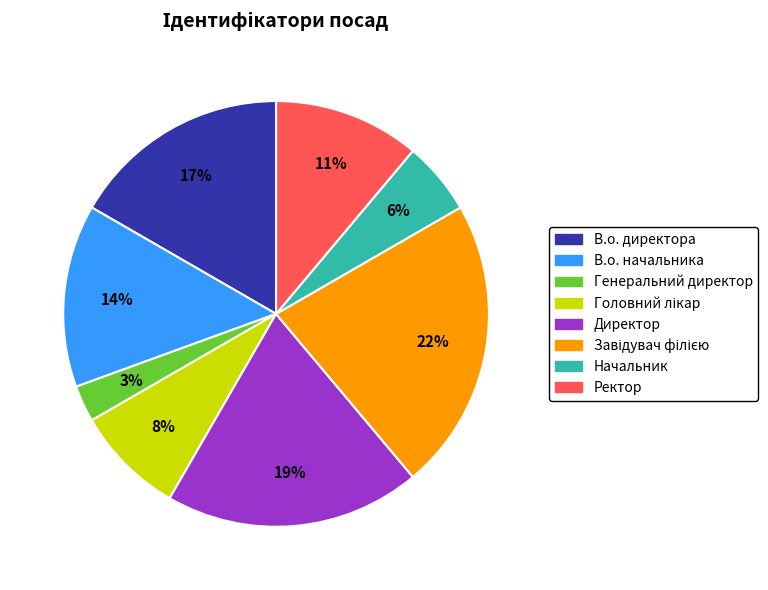

To the nearest percent, what portion does В.о. начальника represent?

14%